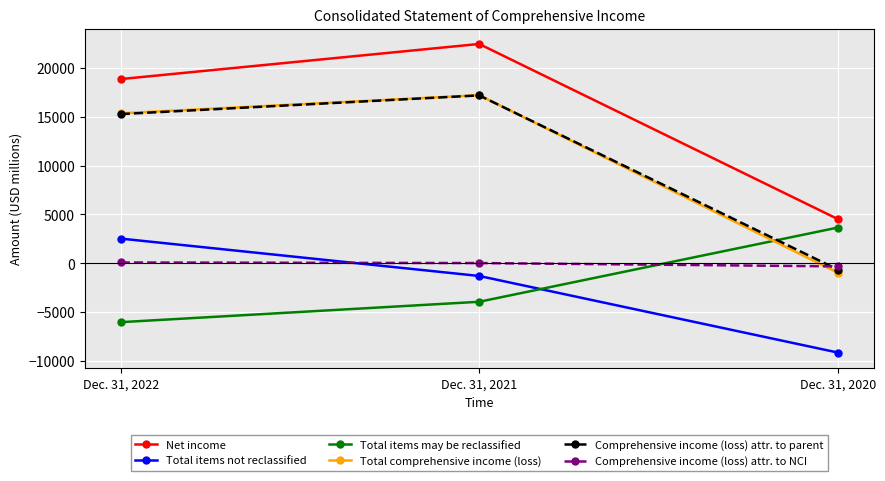

How many data points in Total comprehensive income (loss) are less than 15362?

1